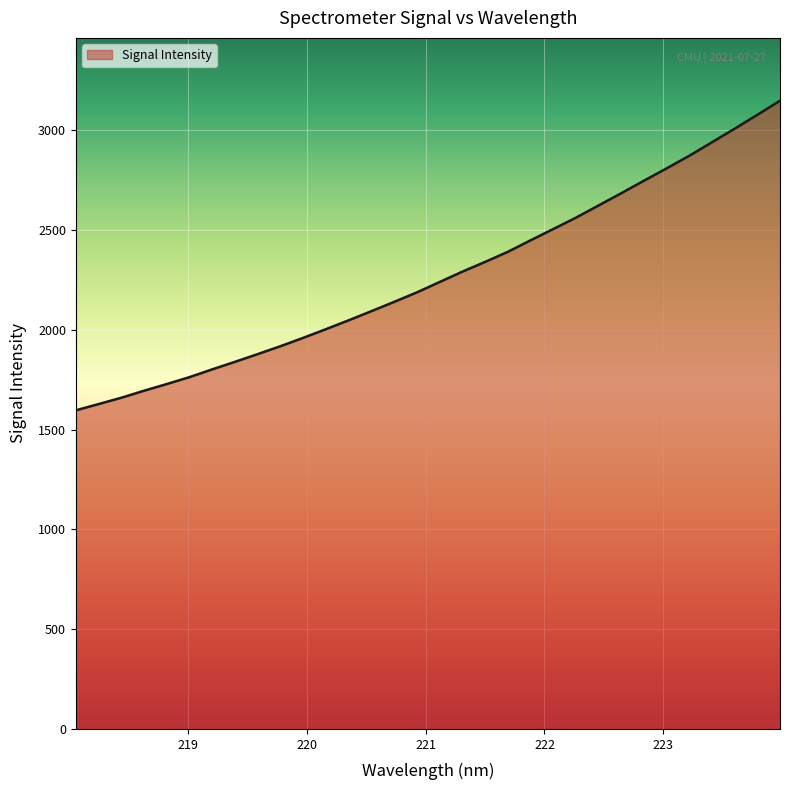

What is the change in value from 218.442 to 221.6902?

+730.6